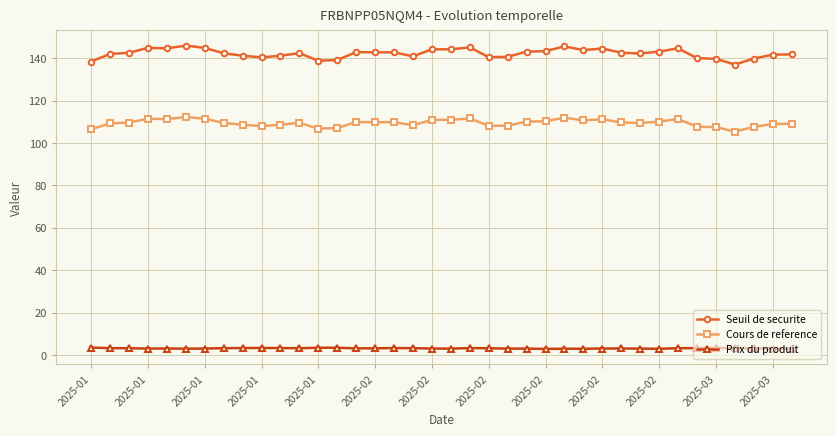

How many lines are shown in the chart?

3